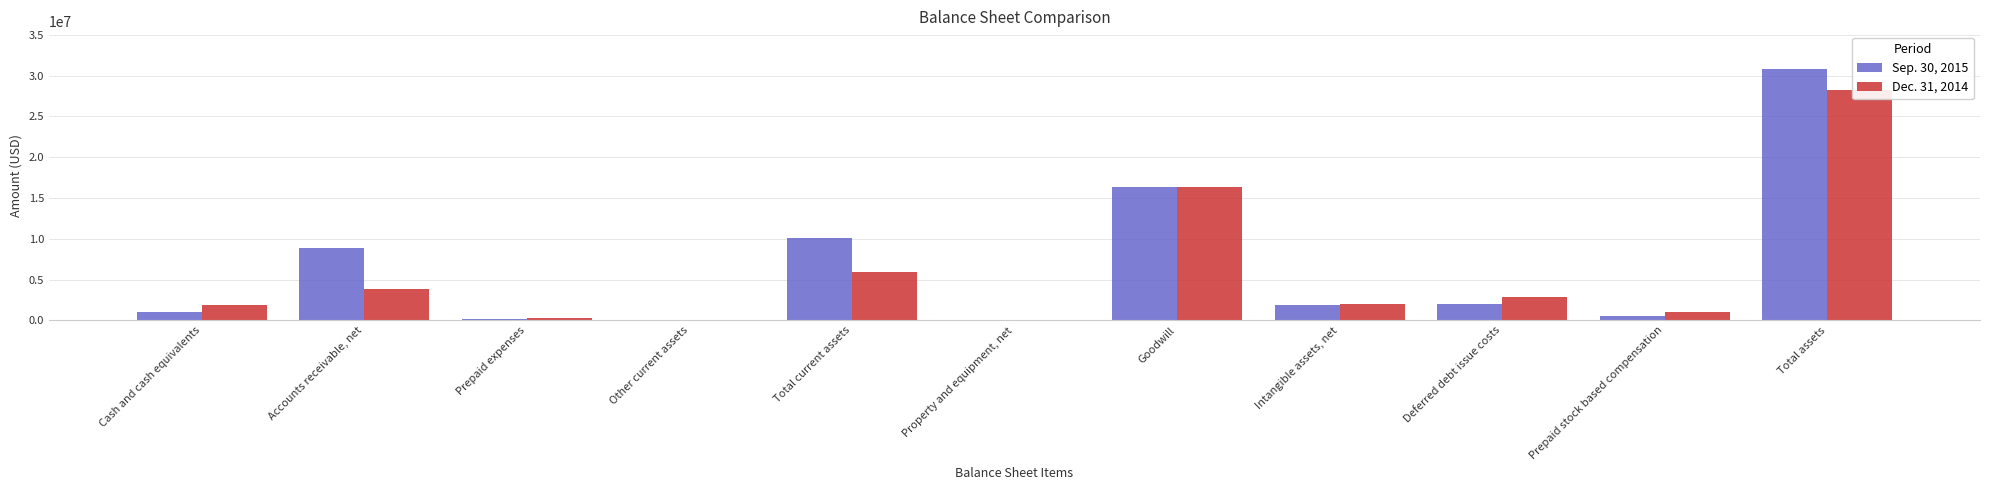

What is the spread (max minus min) of values at Other current assets?

15132